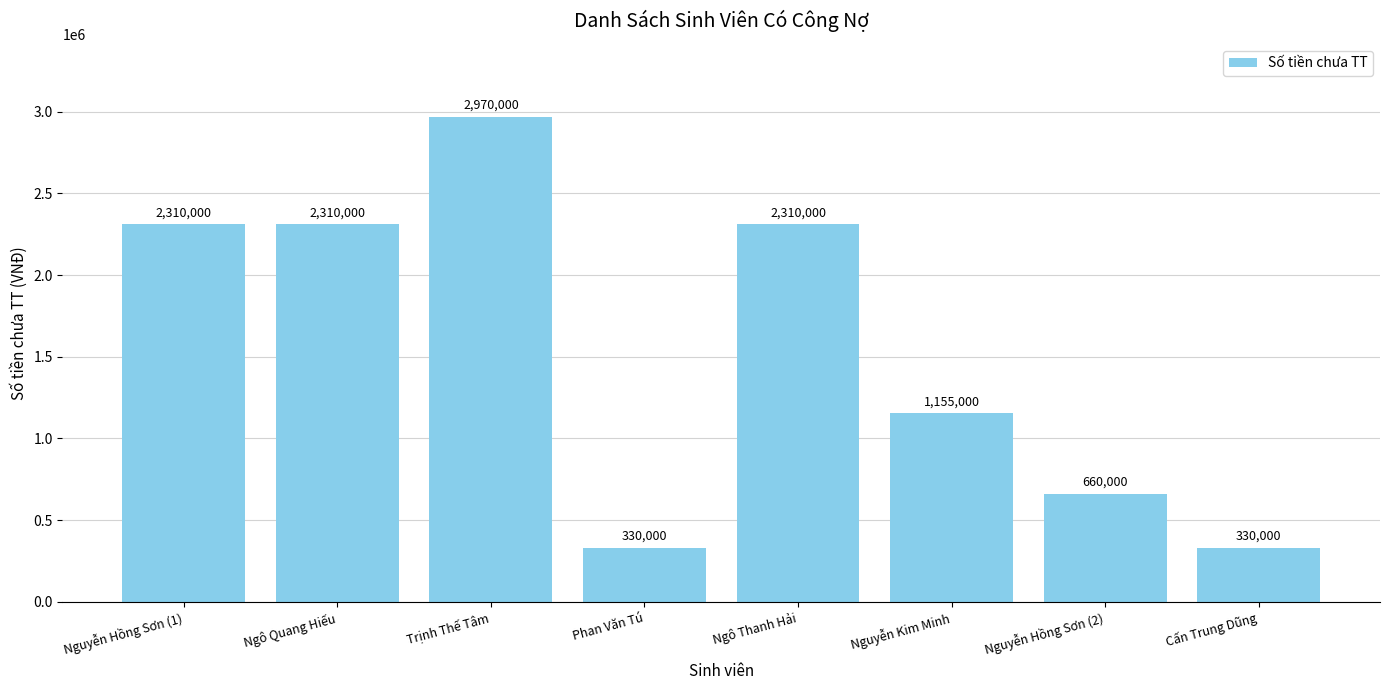

Reading left to right, extract all data points from this chart.

2310000	2310000	2970000	330000	2310000	1155000	660000	330000